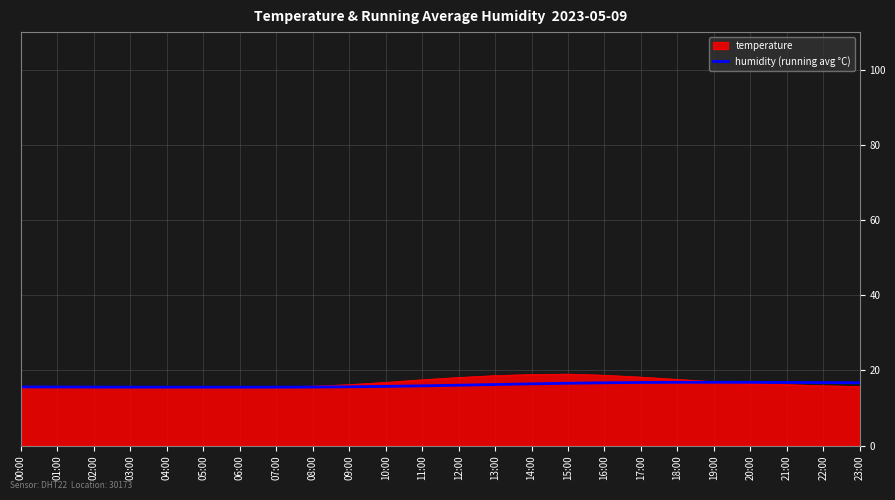

What is the highest value of the temperature series?

19.0